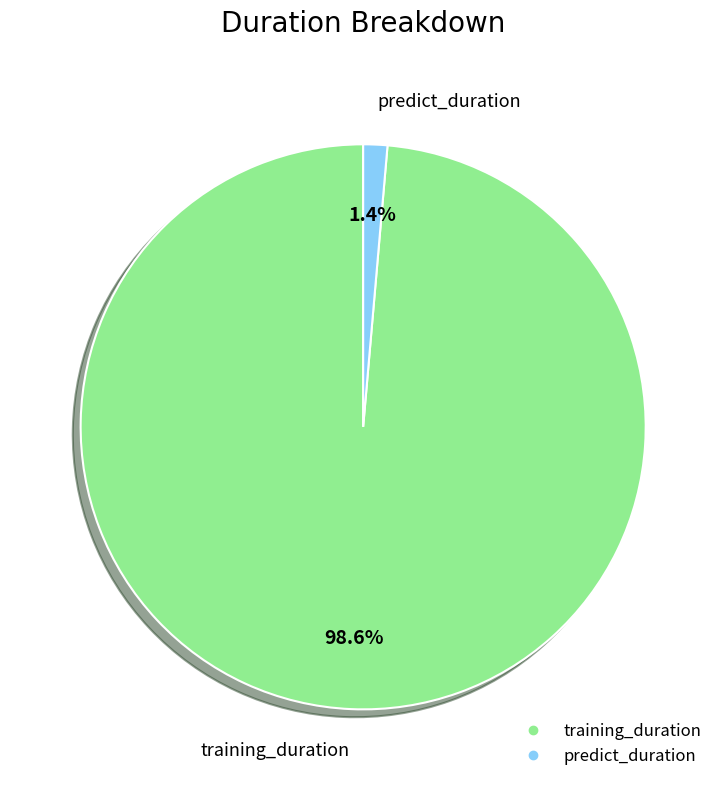

Which slice is the largest?

training_duration